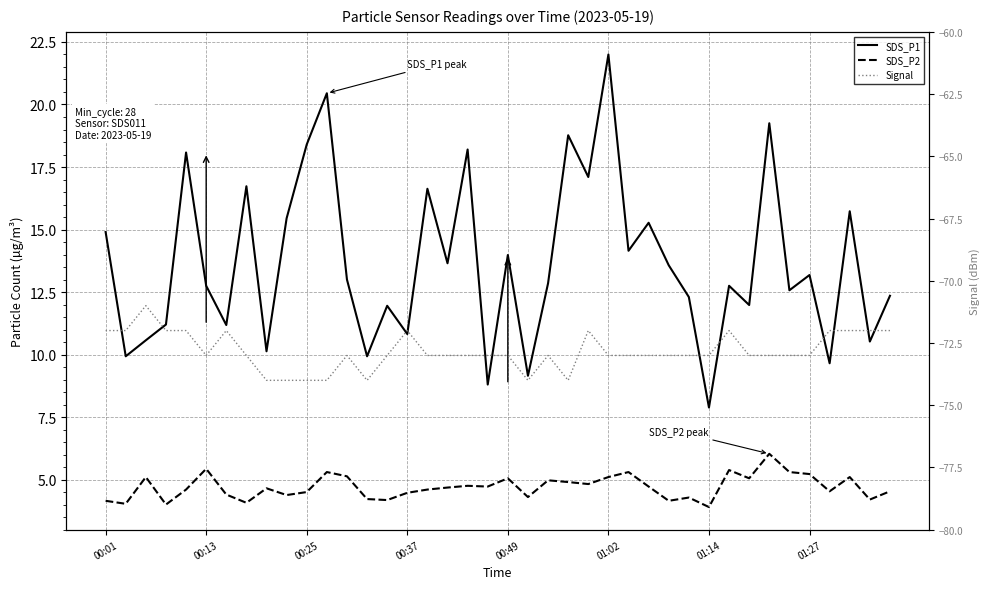

How many interior local peaks does the SDS_P1 series have?

14